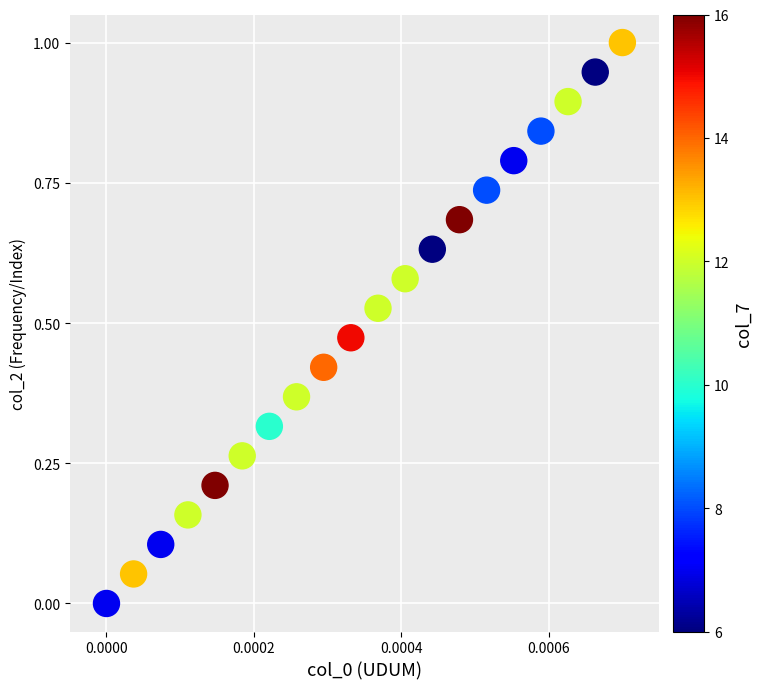

How many data points are displayed?

20